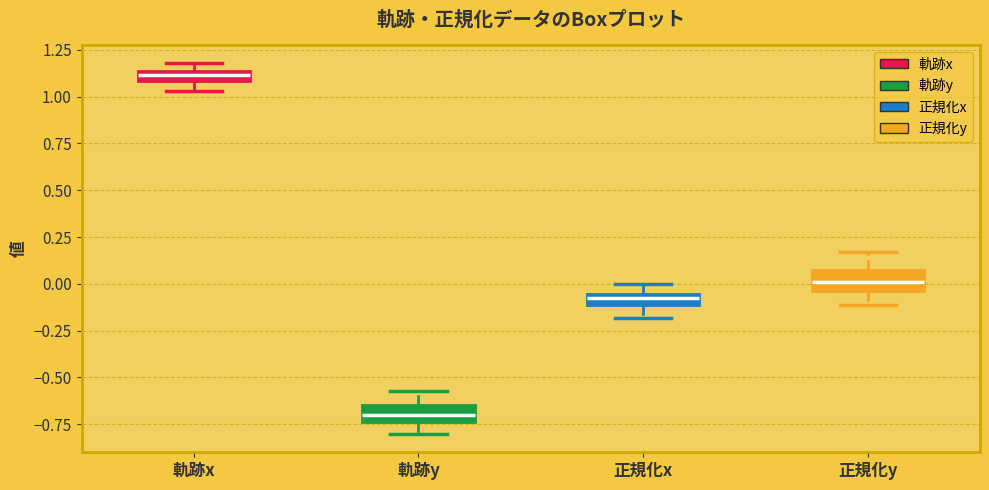

Where is the upper edge of the box for 正規化y on the y-axis? The values are not printed on the chart, so give them approximately, as read against the axis.

0.05